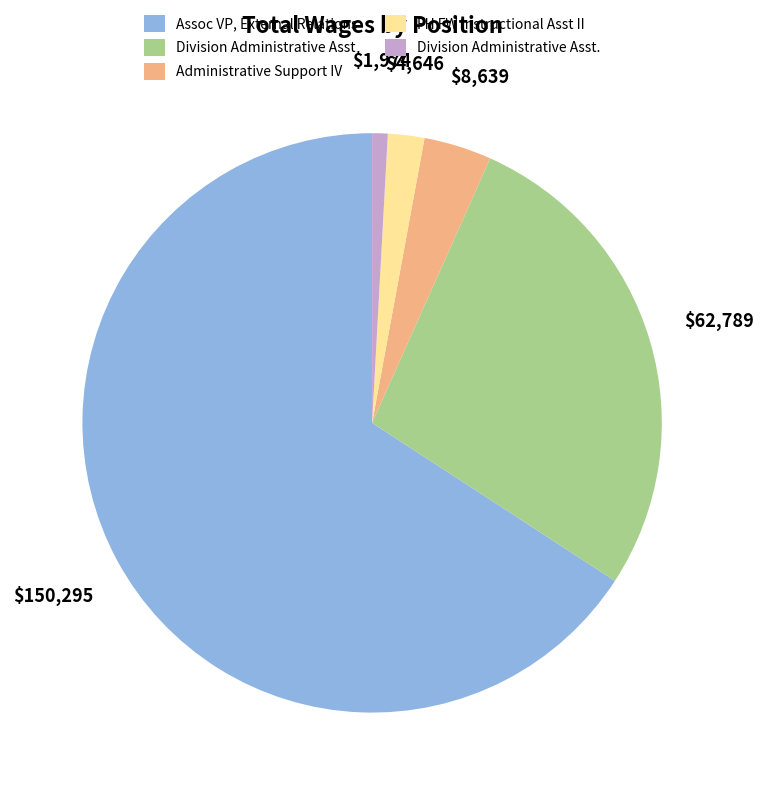

Which slice is the largest?

Assoc VP, External Relations